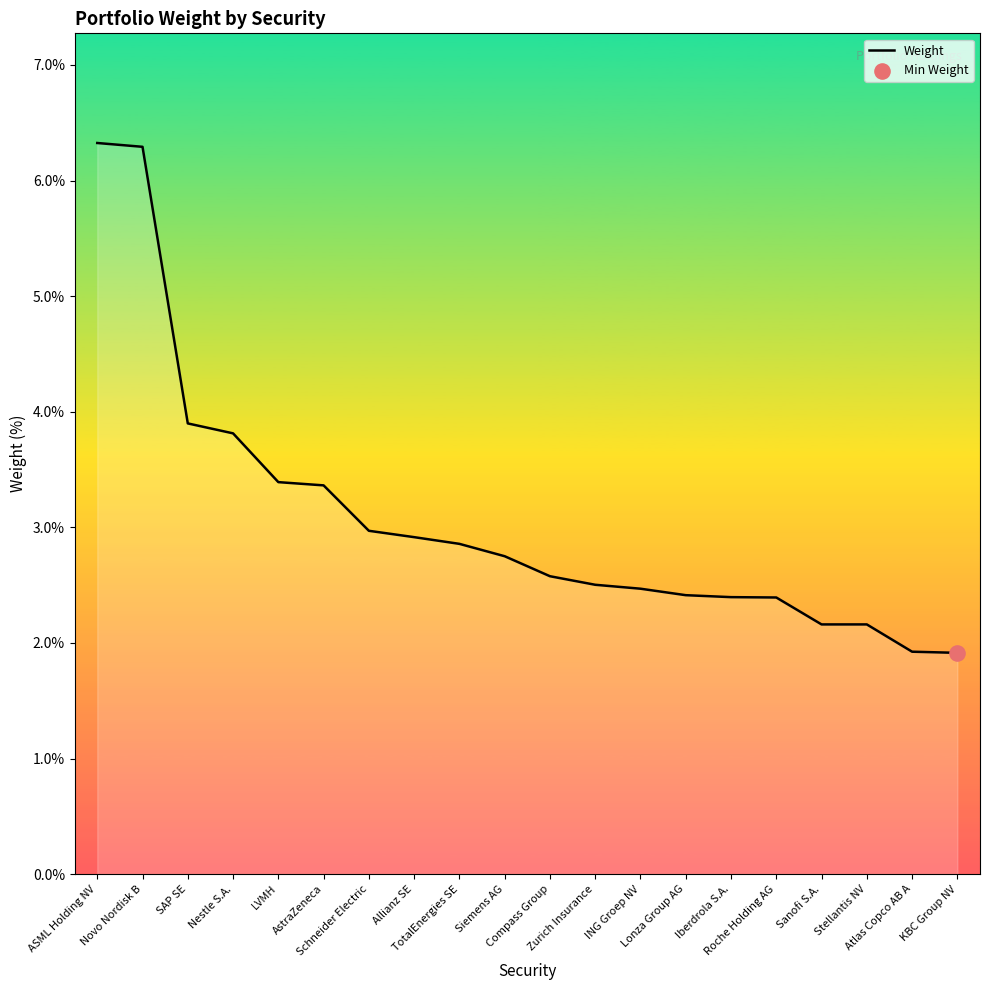

Approximately how many times larger is the value at SAP SE compared to Siemens AG?

1.4